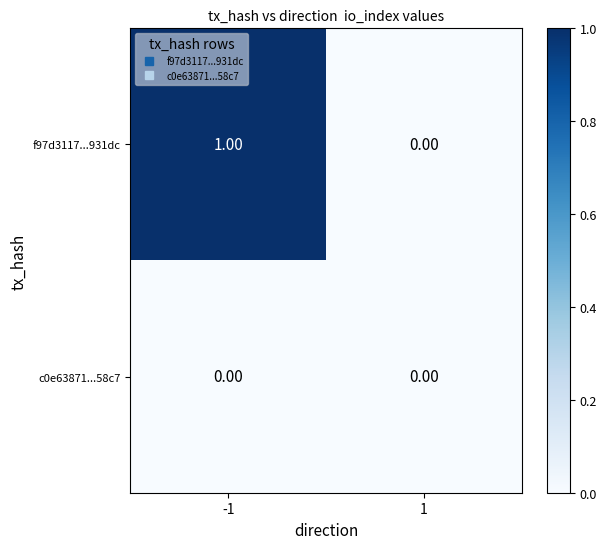

How many series are shown in this chart?

2